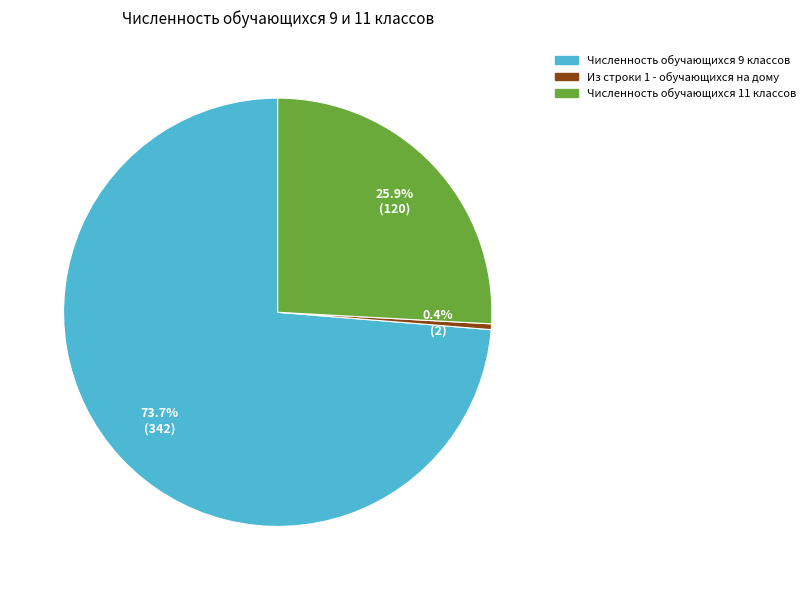

To the nearest percent, what percentage of the pie is Численность обучающихся 11 классов?

26%